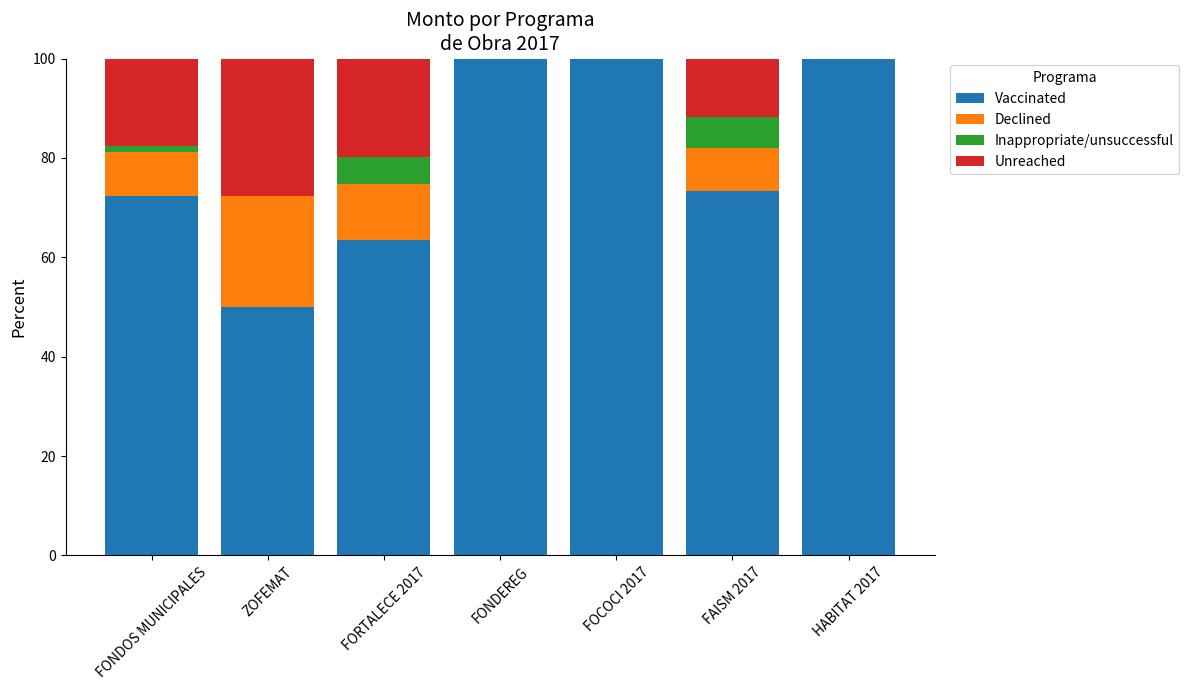

True or false: Vaccinated has a value of 152.3 at FOCOCI 2017.

False